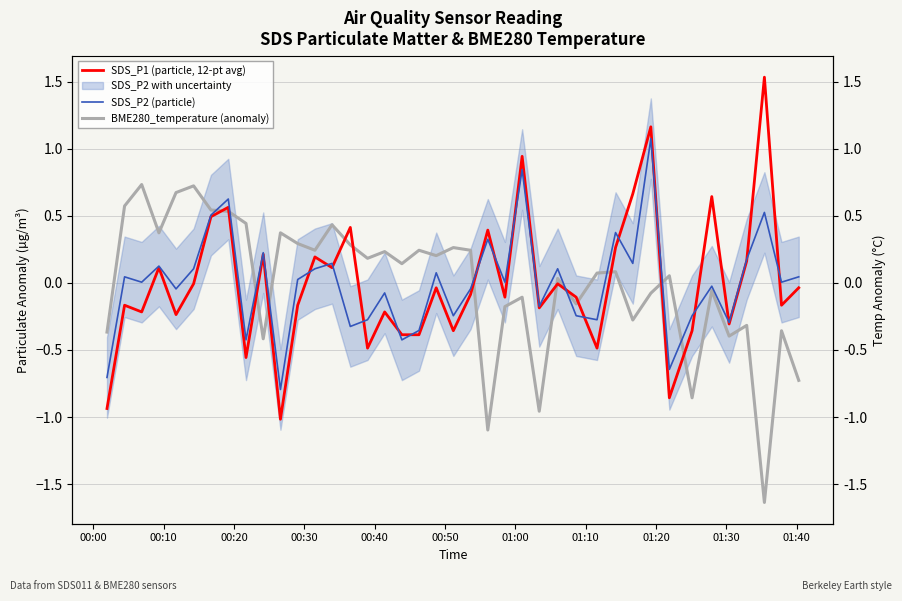

What is the highest value of the BME280_temperature (anomaly) series?

0.7